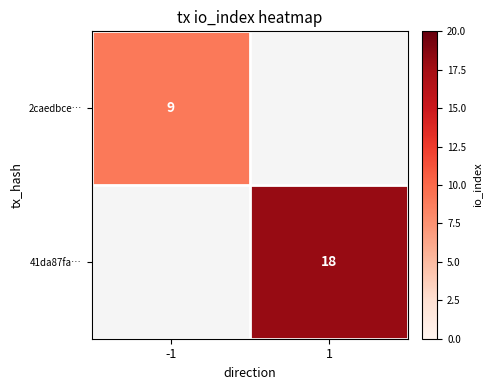

Which series has the widest spread of values?

2caedbce…